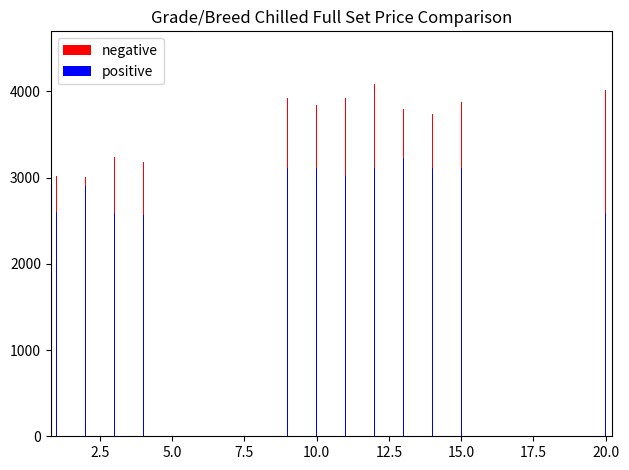

Between 12.5 and 14, which series saw the biggest shift?

negative